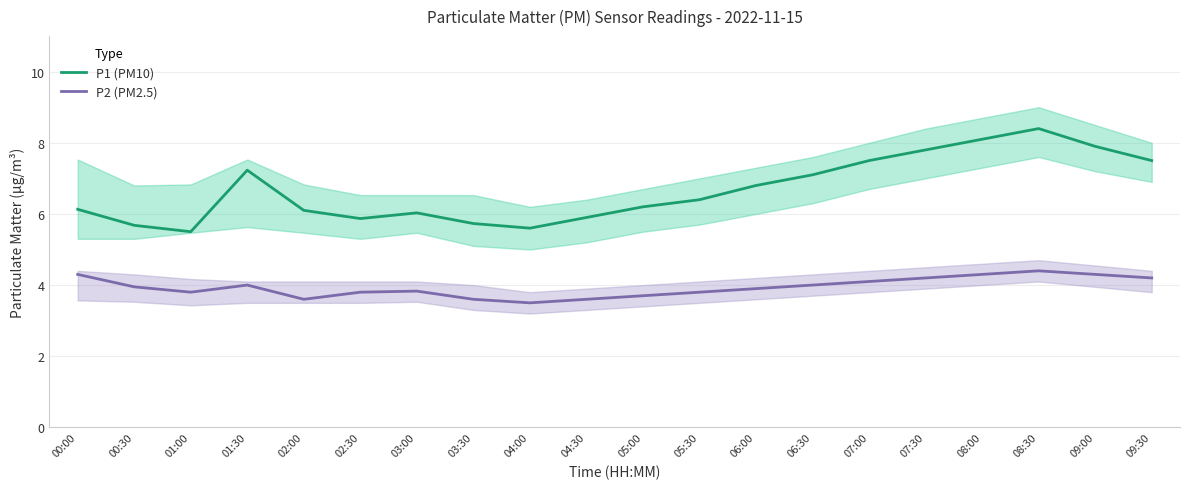

At 06:30, list the series in order from smallest to largest.

P2 (PM2.5), P1 (PM10)